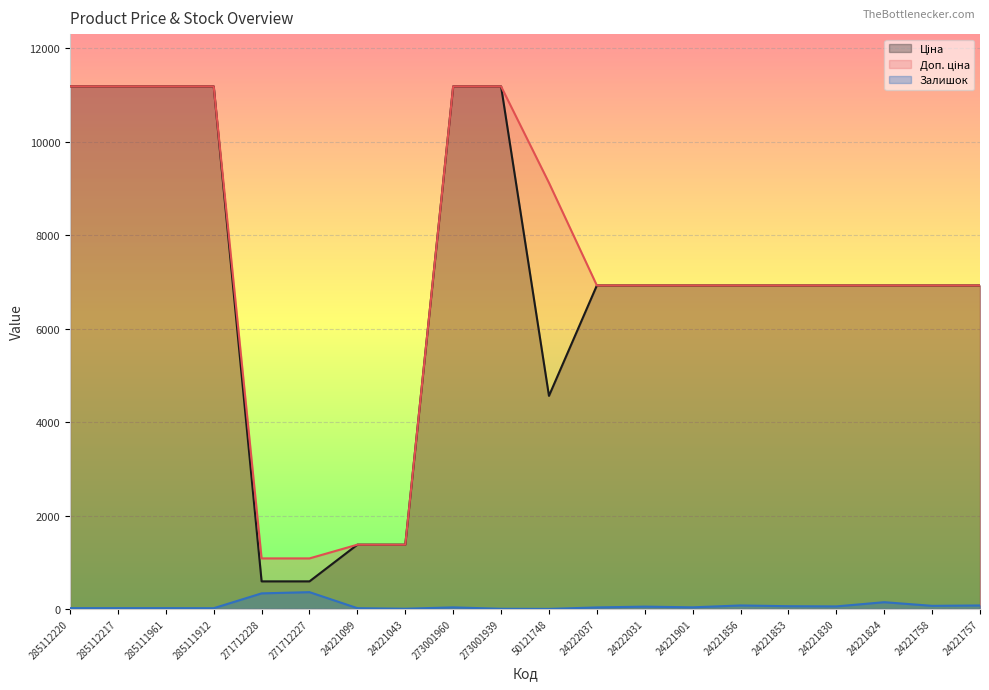

At 24221830, list the series in order from largest to smallest.

Ціна, Доп. ціна, Залишок